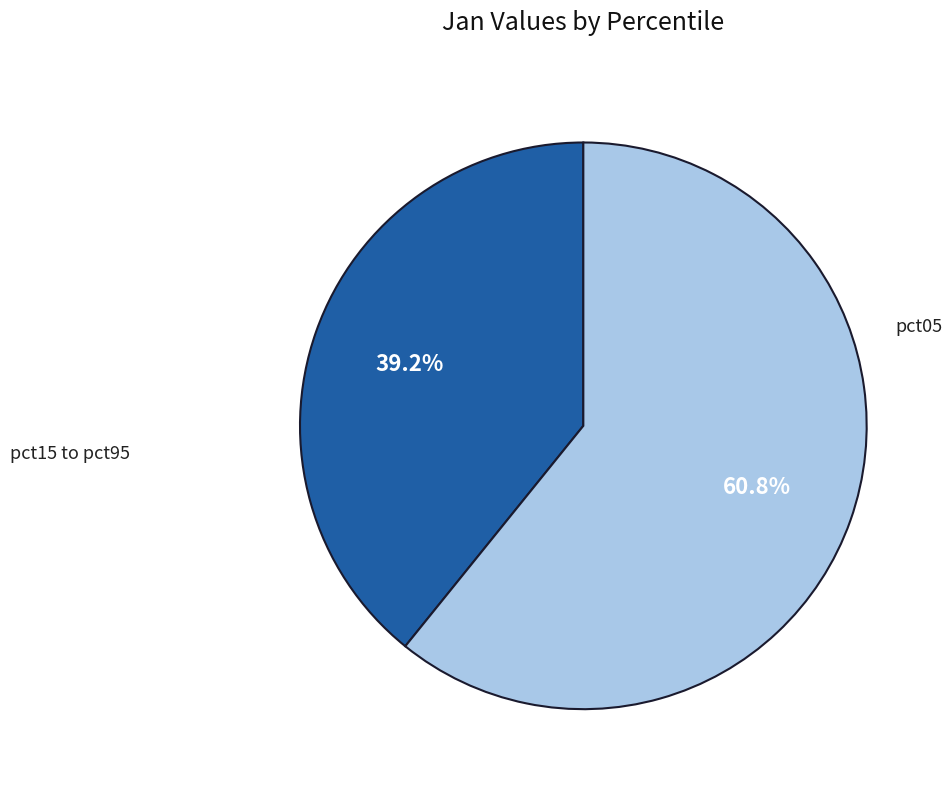

Is there a majority slice in this chart?

Yes